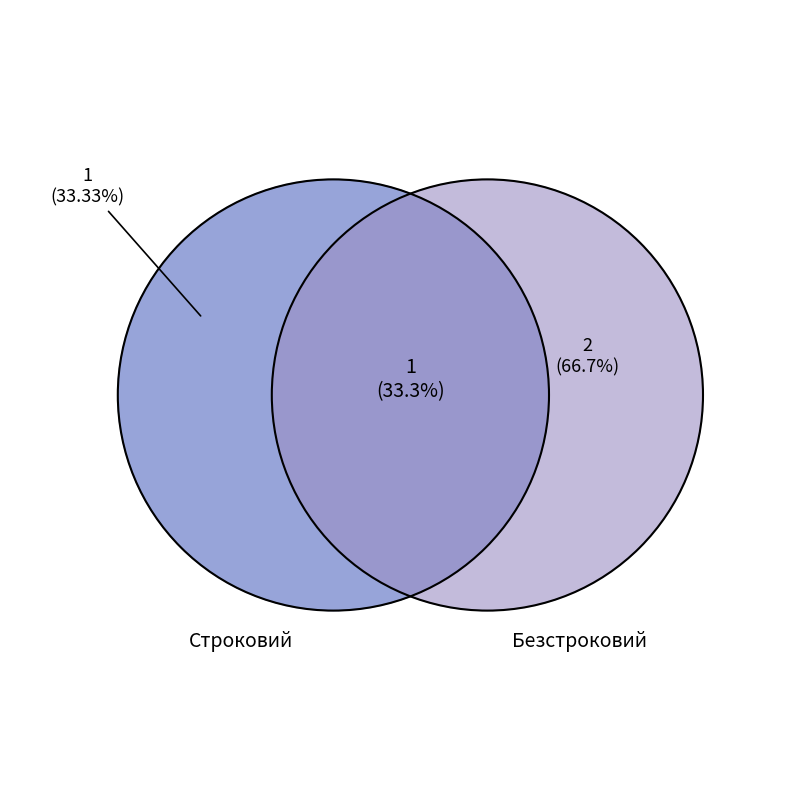

Is it true that Безстроковий is 53% of the pie?

False